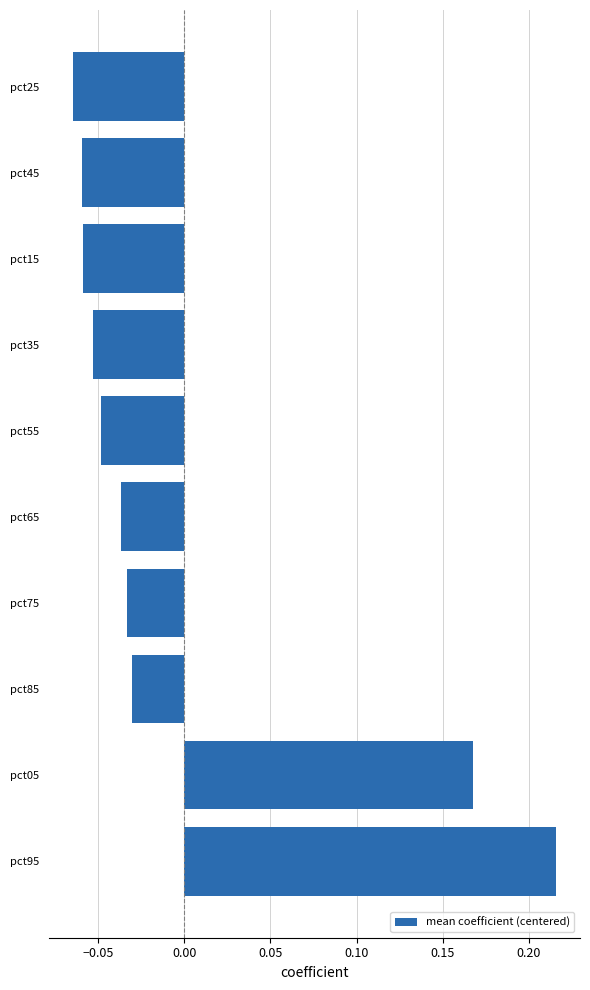

How many categories are shown in the chart?

10